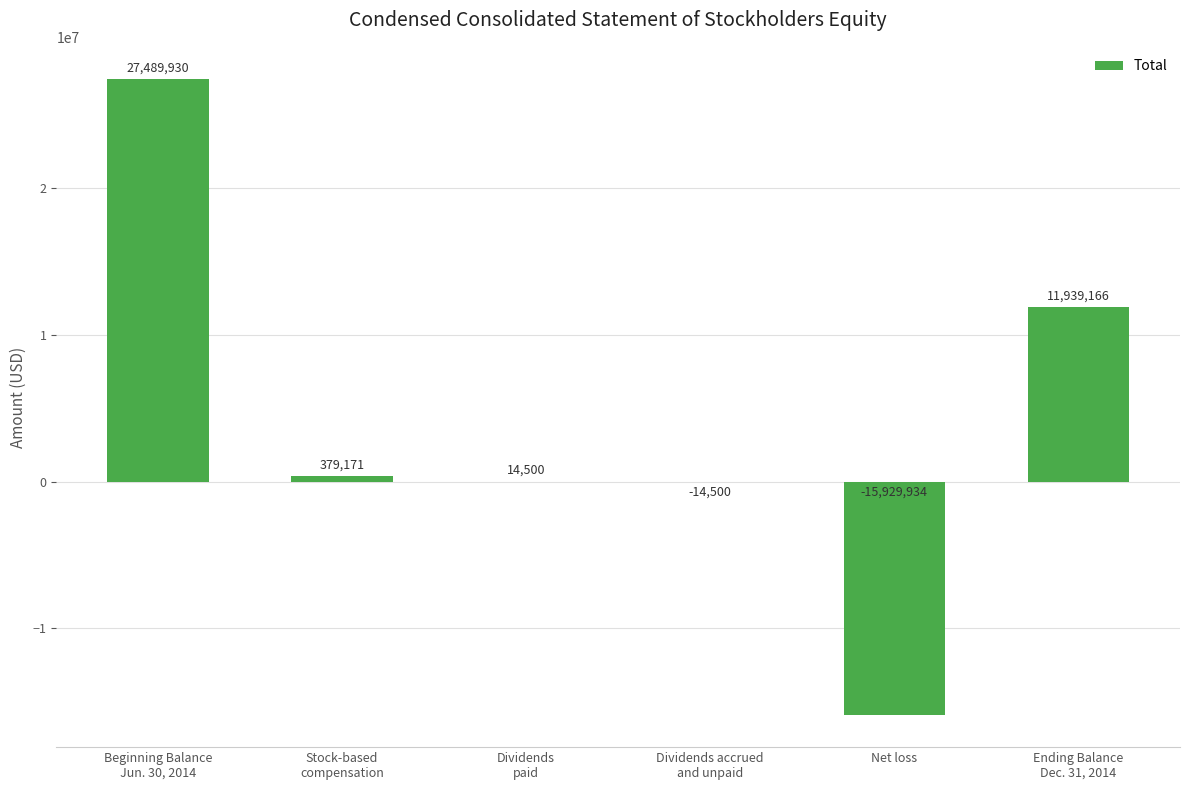

What is the change in value from Beginning Balance
Jun. 30, 2014 to Dividends
paid?

-27475430